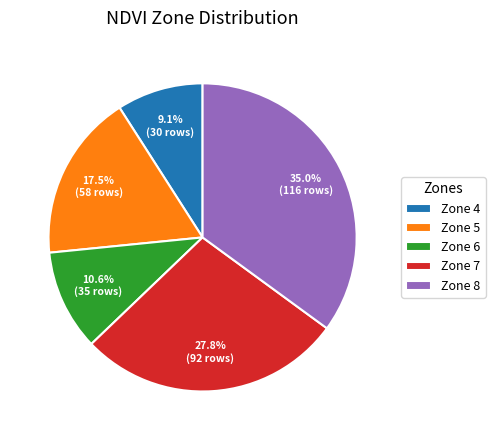

How many slices are in this pie chart?

5